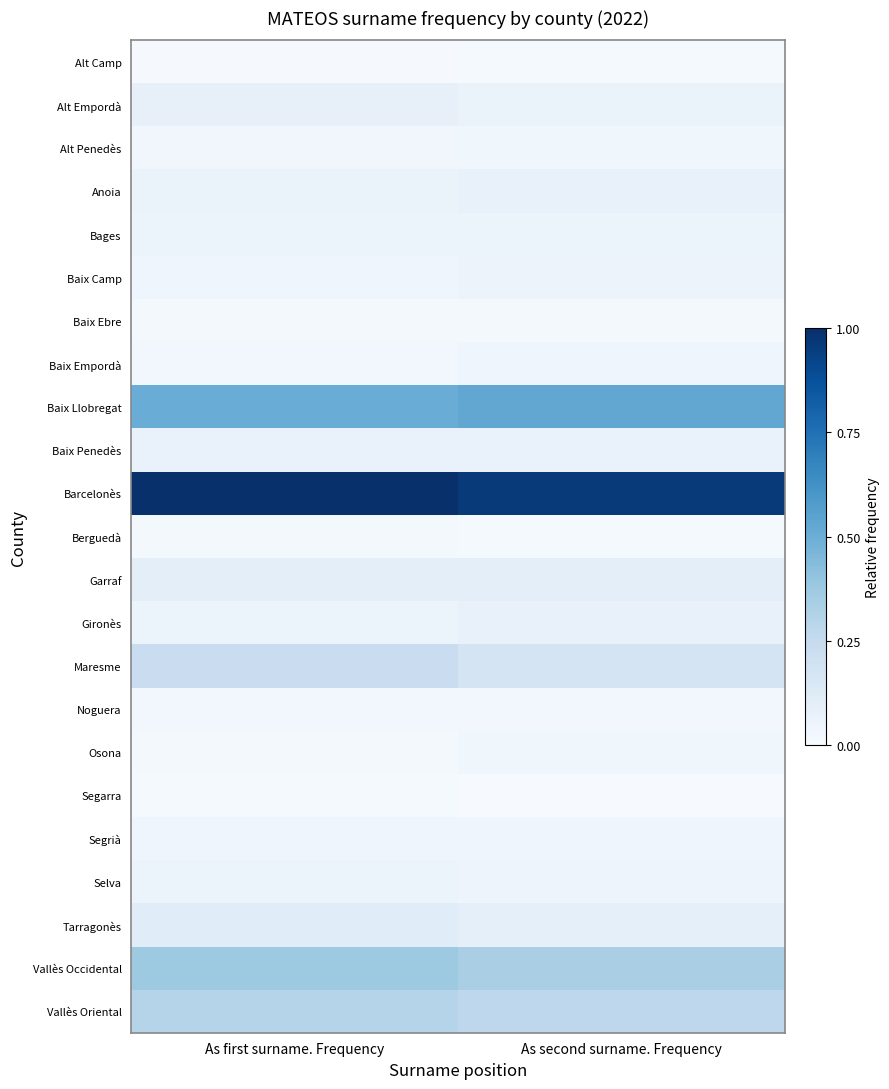

How many distinct data groups are displayed?

23